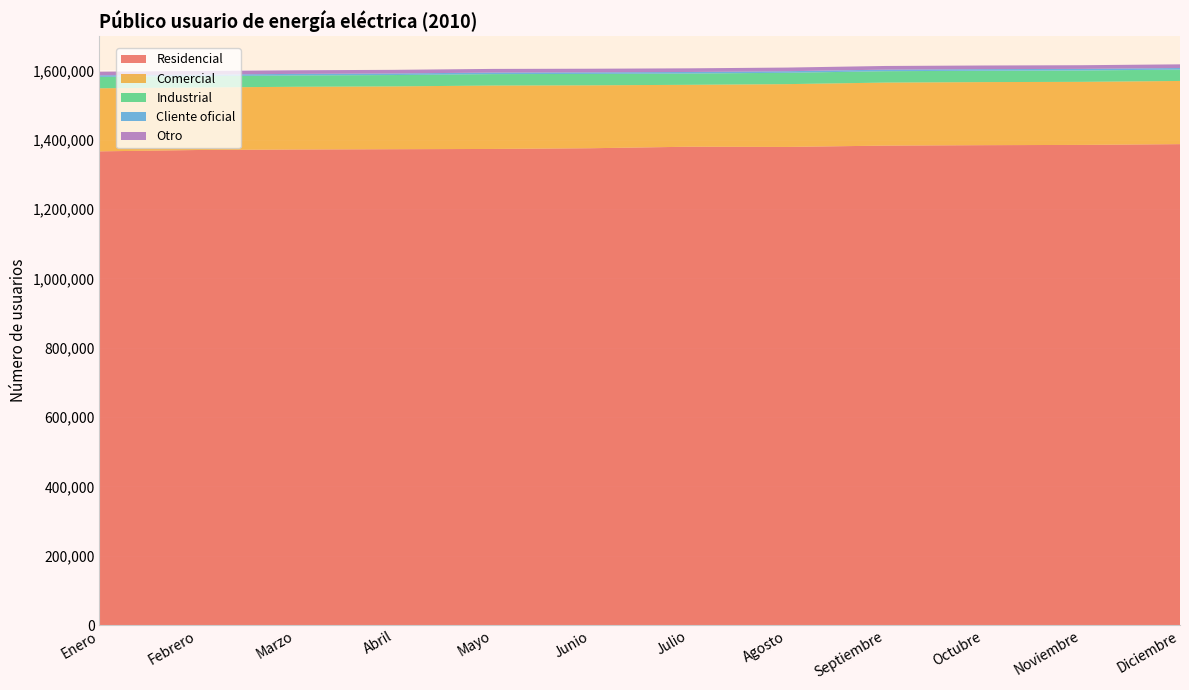

Reading left to right, transcribe all the data shown in this chart.

Residencial: 1366567	1370449	1371949	1372761	1373485	1375564	1379940	1379319	1383170	1384414	1385169	1387376
Comercial: 182004	180453	180938	181214	182980	181532	178634	181204	181852	181977	181948	182318
Industrial: 32881	32587	32707	32778	32919	32858	32529	32716	32808	32816	32852	32787
Cliente oficial: 4509	4482	4508	4529	4562	4547	4510	4554	4573	4560	4590	4606
Otro: 10475	10468	10475	10488	10496	10499	10502	10515	10530	10535	10545	10554